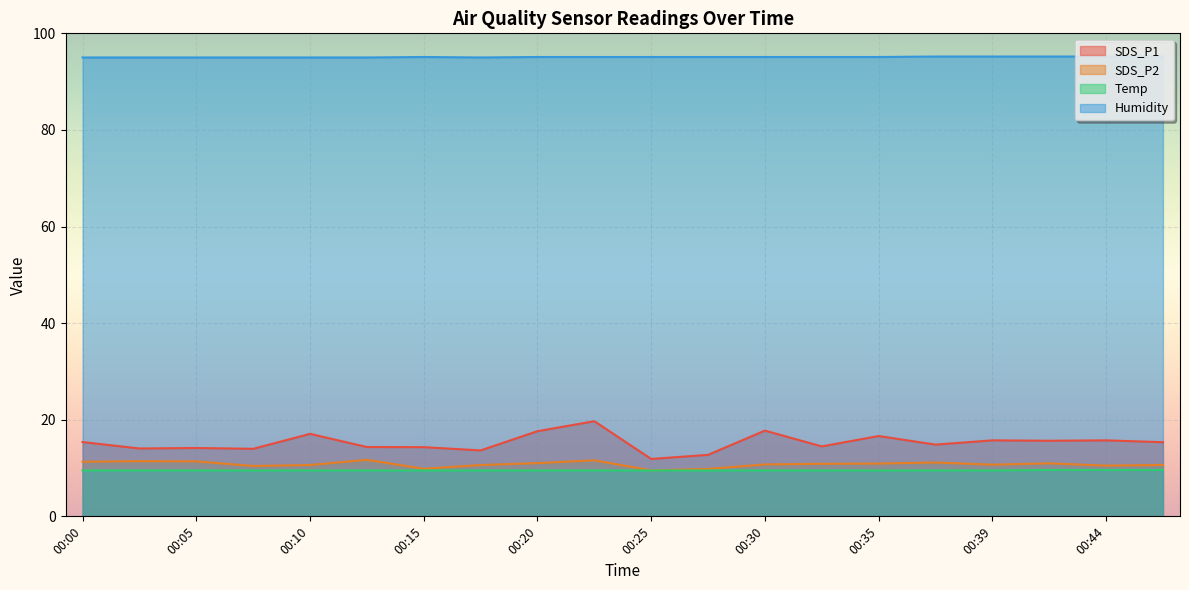

Reading right to left, list all the values displayed in this chart.

SDS_P1: 00:47=15.3	00:44=15.7	00:42=15.7	00:39=15.7	00:37=14.8	00:35=16.6	00:32=14.5	00:30=17.8	00:27=12.7	00:25=11.9	00:22=19.7	00:20=17.6	00:17=13.7	00:15=14.3	00:12=14.3	00:10=17.1	00:07=14.0	00:05=14.2	00:03=14.1	00:00=15.4
SDS_P2: 00:47=10.7	00:44=10.5	00:42=11.0	00:39=10.7	00:37=11.2	00:35=10.9	00:32=10.9	00:30=10.8	00:27=9.8	00:25=9.5	00:22=11.6	00:20=11.0	00:17=10.6	00:15=9.8	00:12=11.7	00:10=10.6	00:07=10.4	00:05=11.4	00:03=11.4	00:00=11.3
Temp: 00:47=9.6	00:44=9.6	00:42=9.6	00:39=9.5	00:37=9.5	00:35=9.5	00:32=9.5	00:30=9.5	00:27=9.5	00:25=9.5	00:22=9.5	00:20=9.5	00:17=9.5	00:15=9.5	00:12=9.5	00:10=9.5	00:07=9.5	00:05=9.5	00:03=9.5	00:00=9.5
Humidity: 00:47=95.2	00:44=95.2	00:42=95.2	00:39=95.2	00:37=95.2	00:35=95.1	00:32=95.1	00:30=95.1	00:27=95.1	00:25=95.1	00:22=95.1	00:20=95.1	00:17=95.0	00:15=95.1	00:12=95.0	00:10=95.0	00:07=95.0	00:05=95.0	00:03=95.0	00:00=95.0